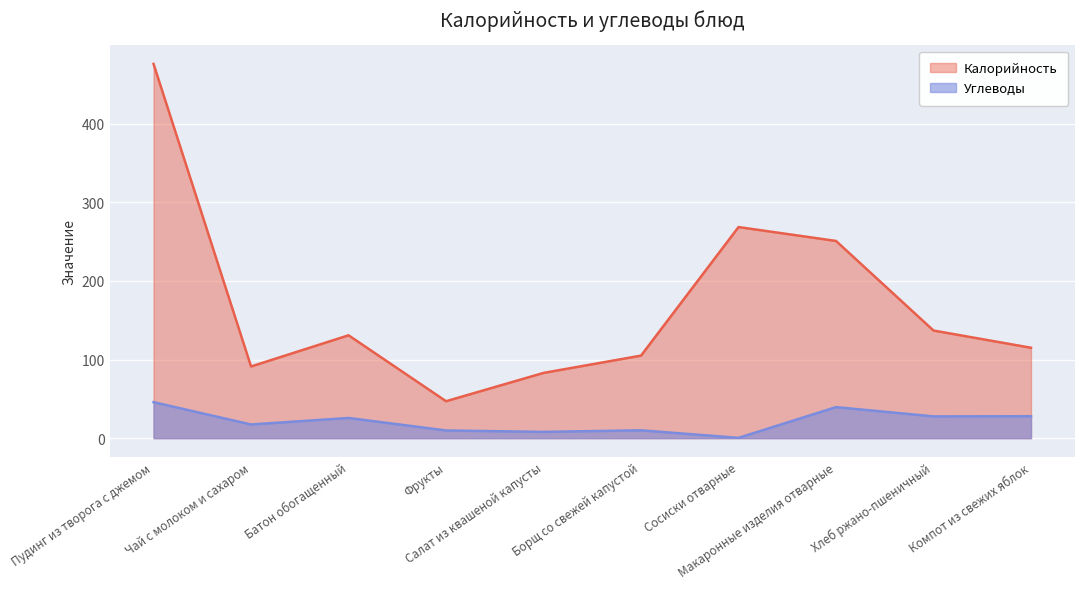

What is the label of the 5th point from the left?

Салат из квашеной капусты